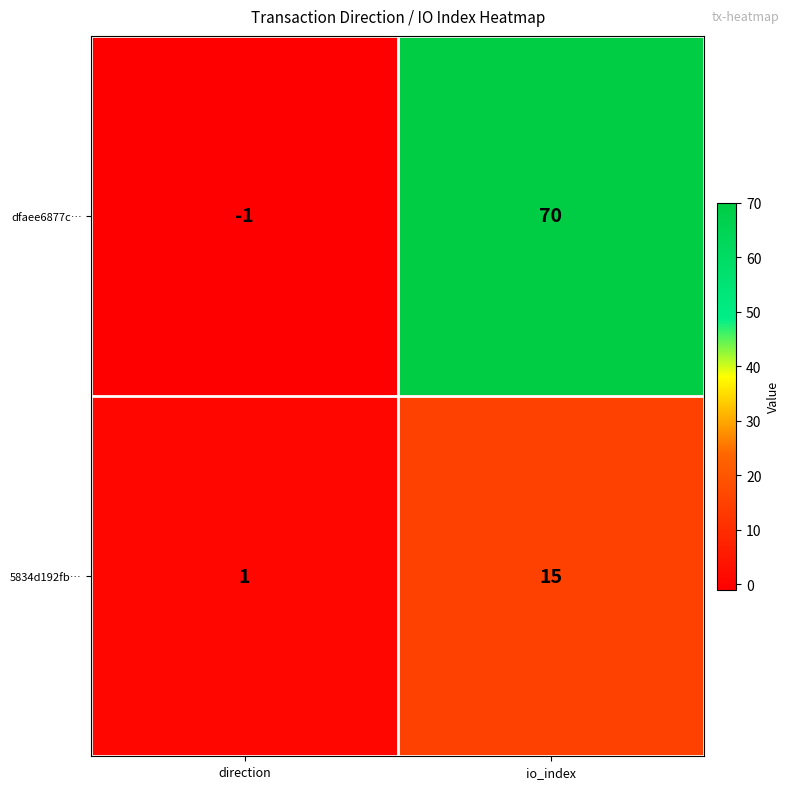

At which category is the sum across all series the highest?

io_index